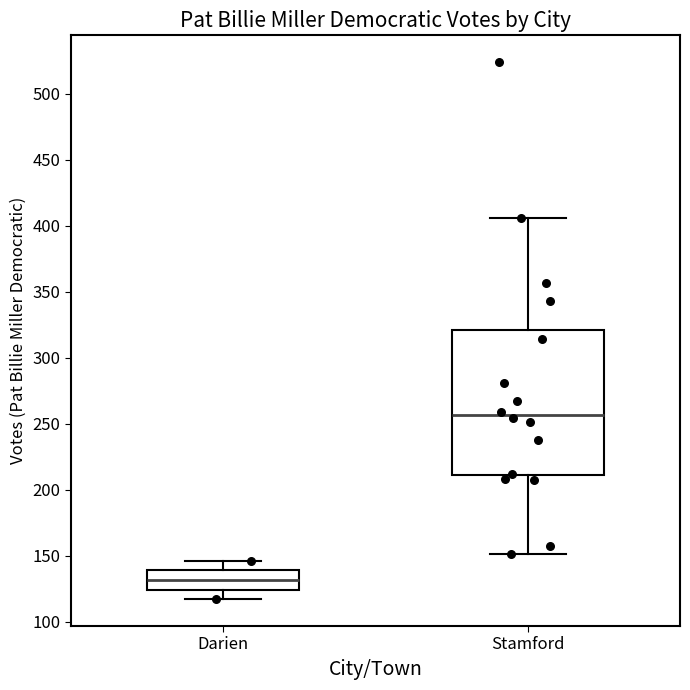

Where is the lower edge of the box for Stamford on the y-axis? The values are not printed on the chart, so give them approximately, as read against the axis.

210